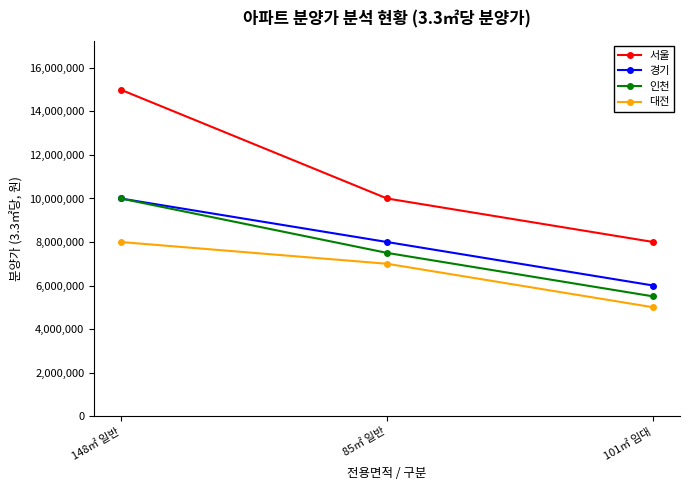

Reading left to right, what are all the values shown in this chart?

서울: 15000000	10000000	8000000
경기: 10000000	8000000	6000000
인천: 10000000	7500000	5500000
대전: 8000000	7000000	5000000